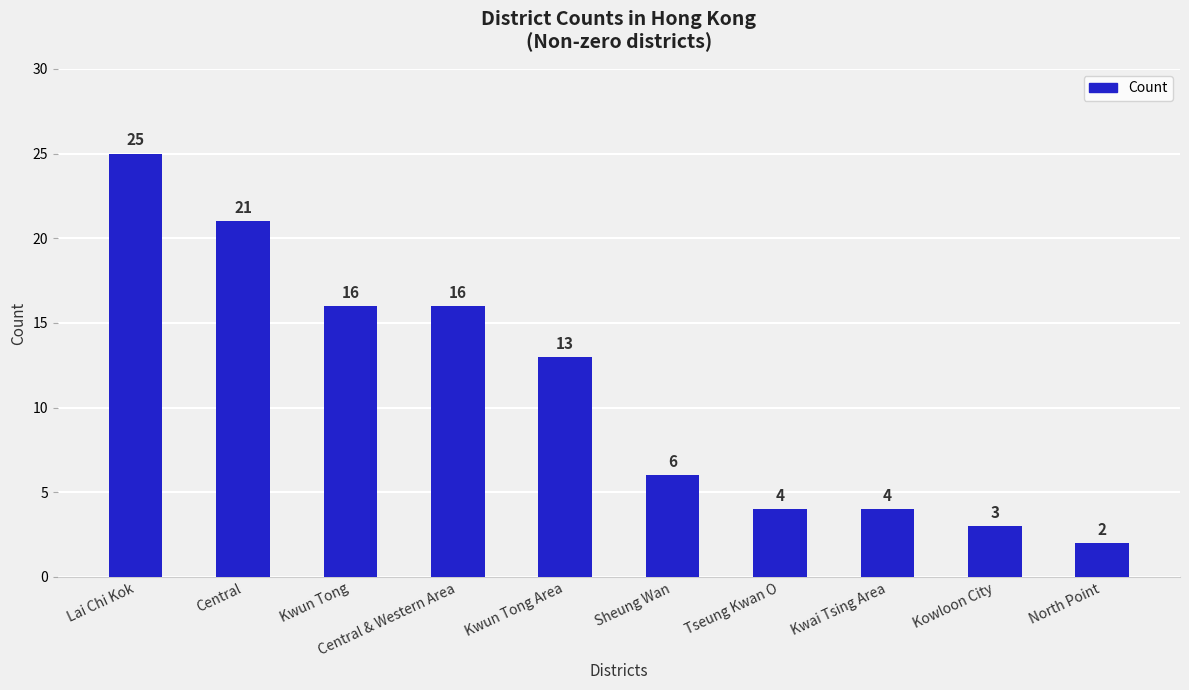

At which category does the chart reach its peak across all series?

Lai Chi Kok